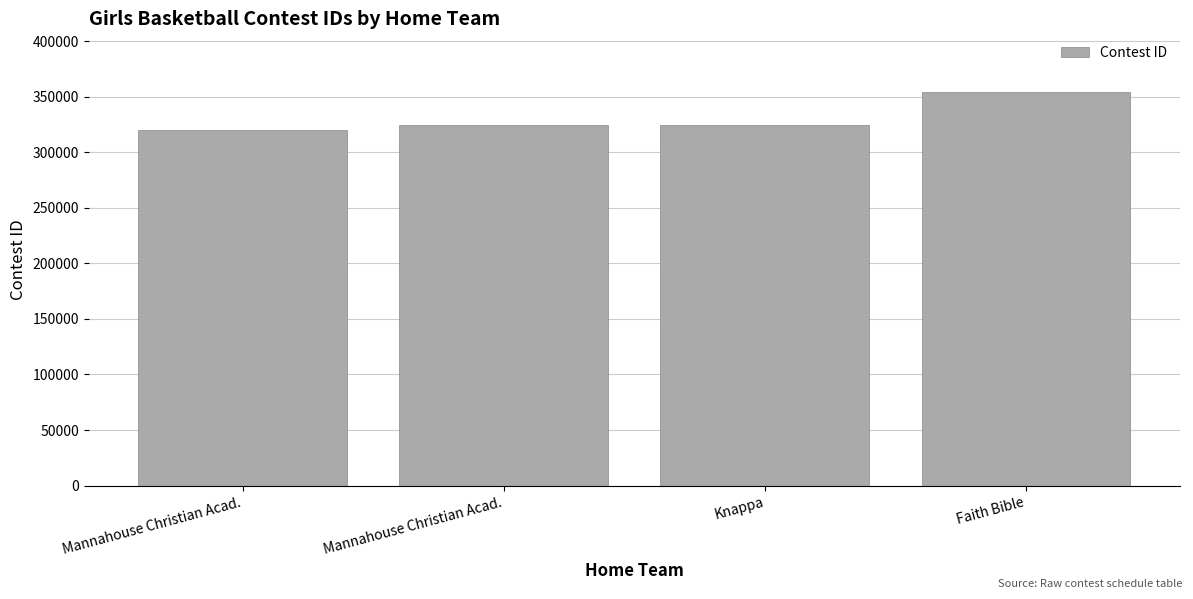

Is it true that the value at Faith Bible is 511415?

False